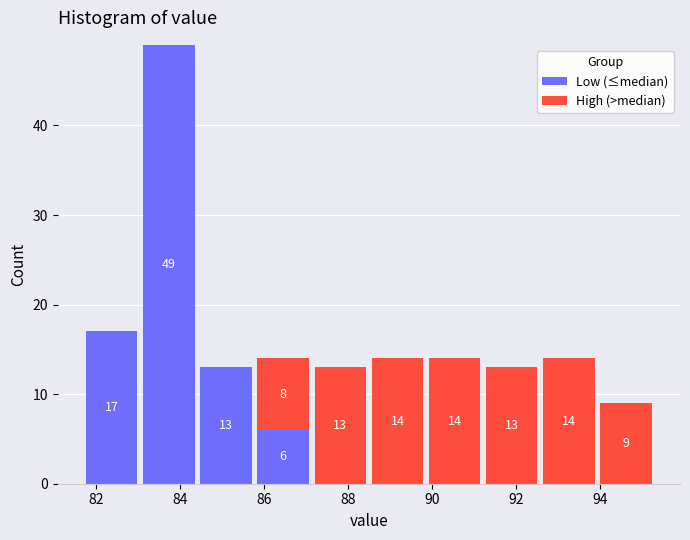

Which range on the x-axis has the tallest stacked bar (by total height)?

83.06 to 84.42